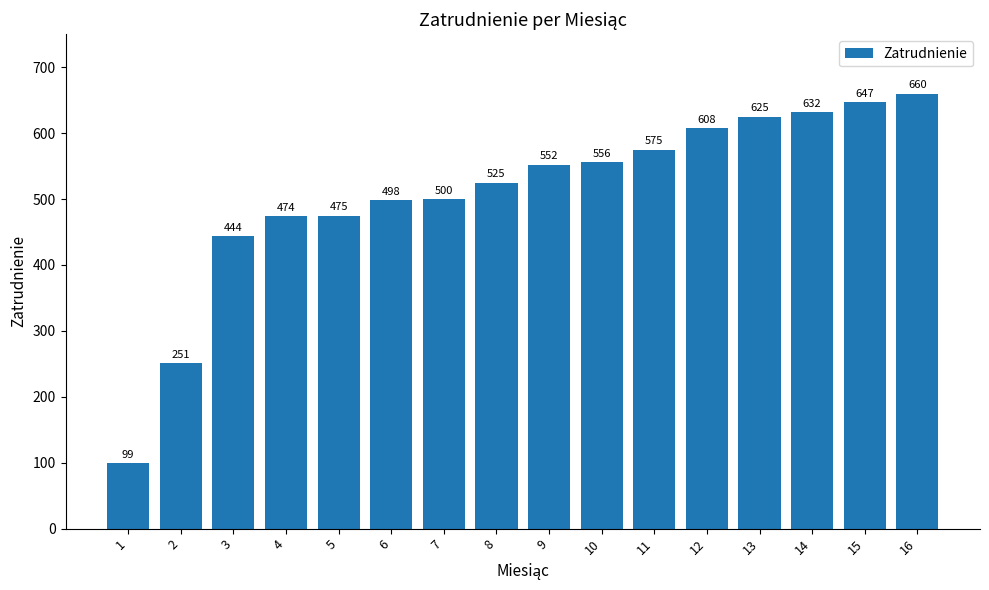

Where is the data nearest to the value 379?

3